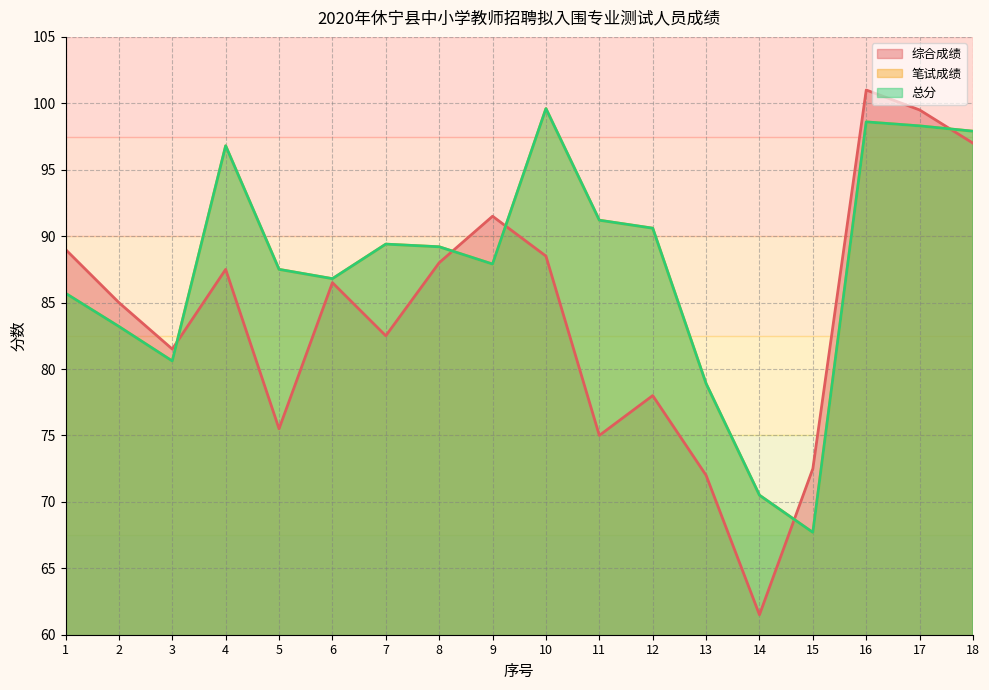

What is the value of the 综合成绩 point at the 8th from the left?

88.0